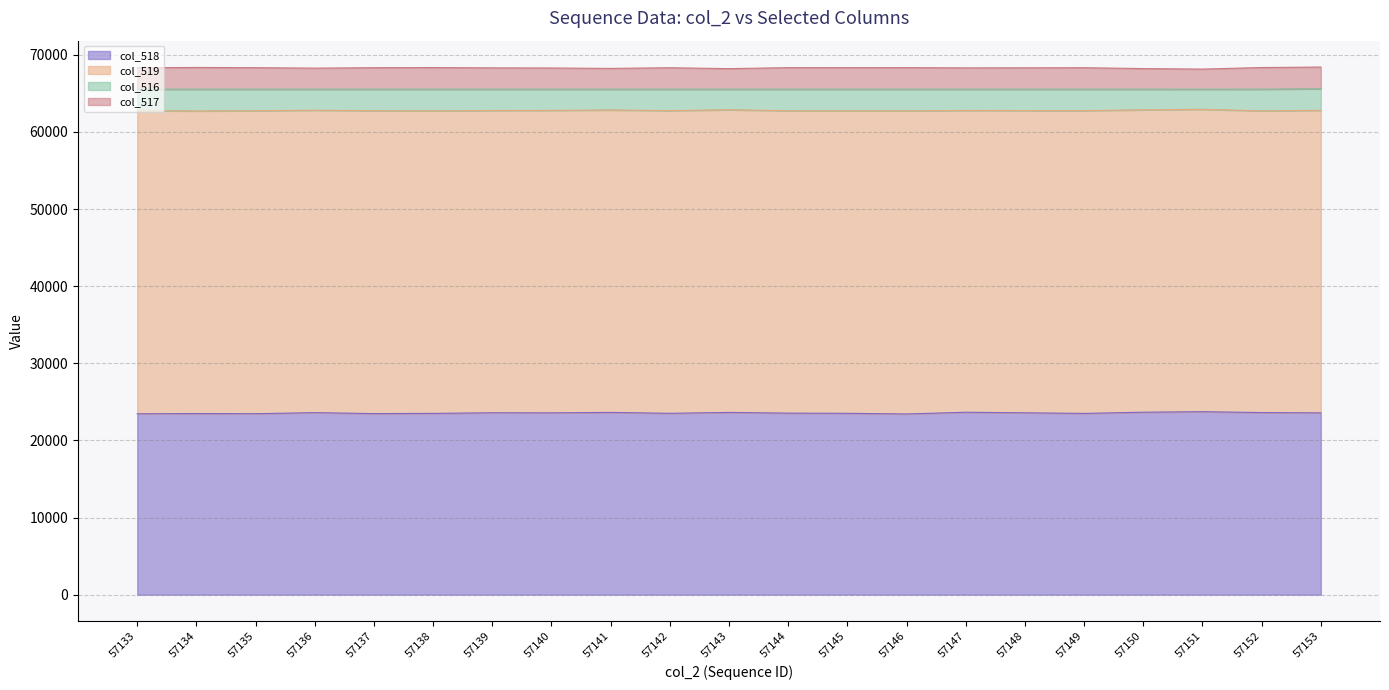

At which category does col_517 reach its first local peak?

57134